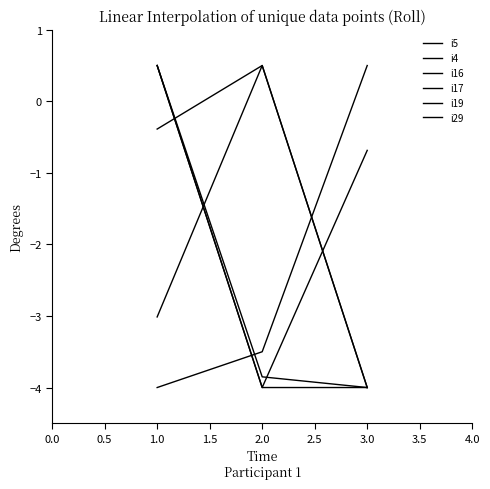

How many i29 values are between -4 and 0?

2